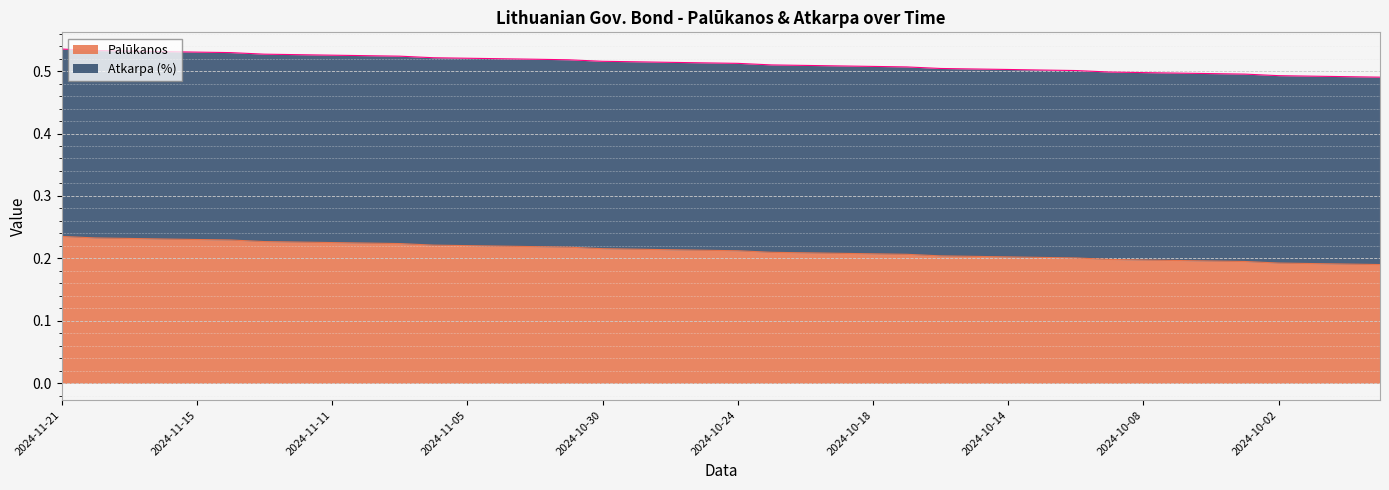

How many lines are shown in the chart?

2